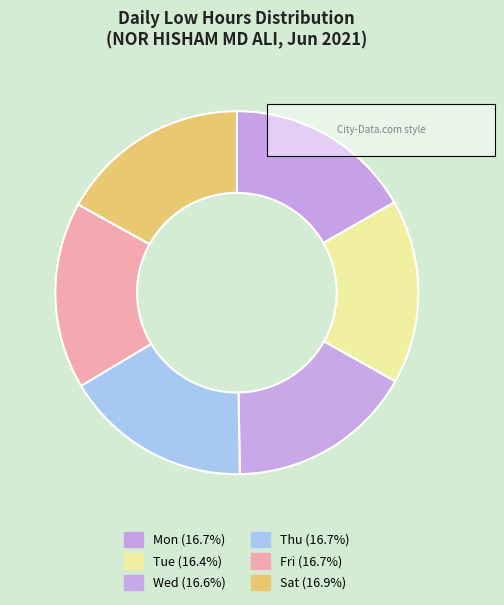

How many slices are in this pie chart?

6